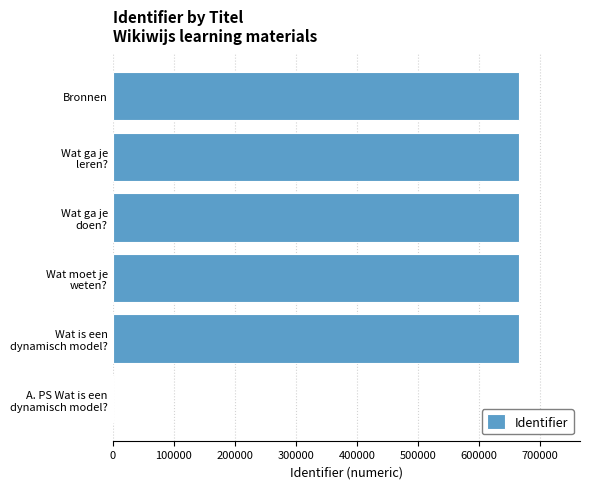

What is the sum of all values?

3327169